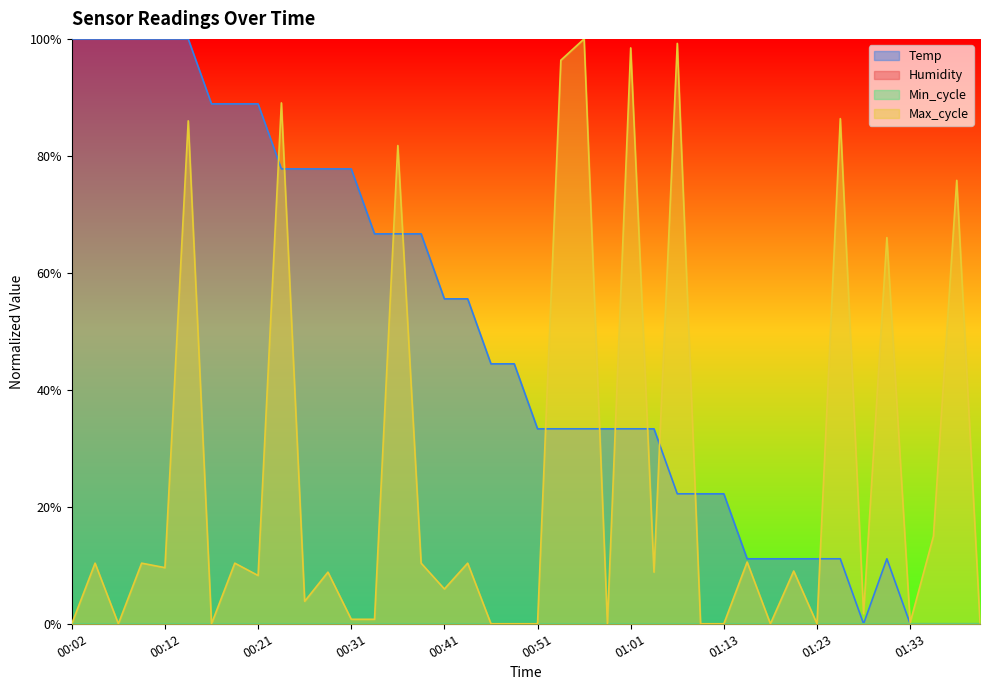

At how many categories does at least one series exceed 0?

40